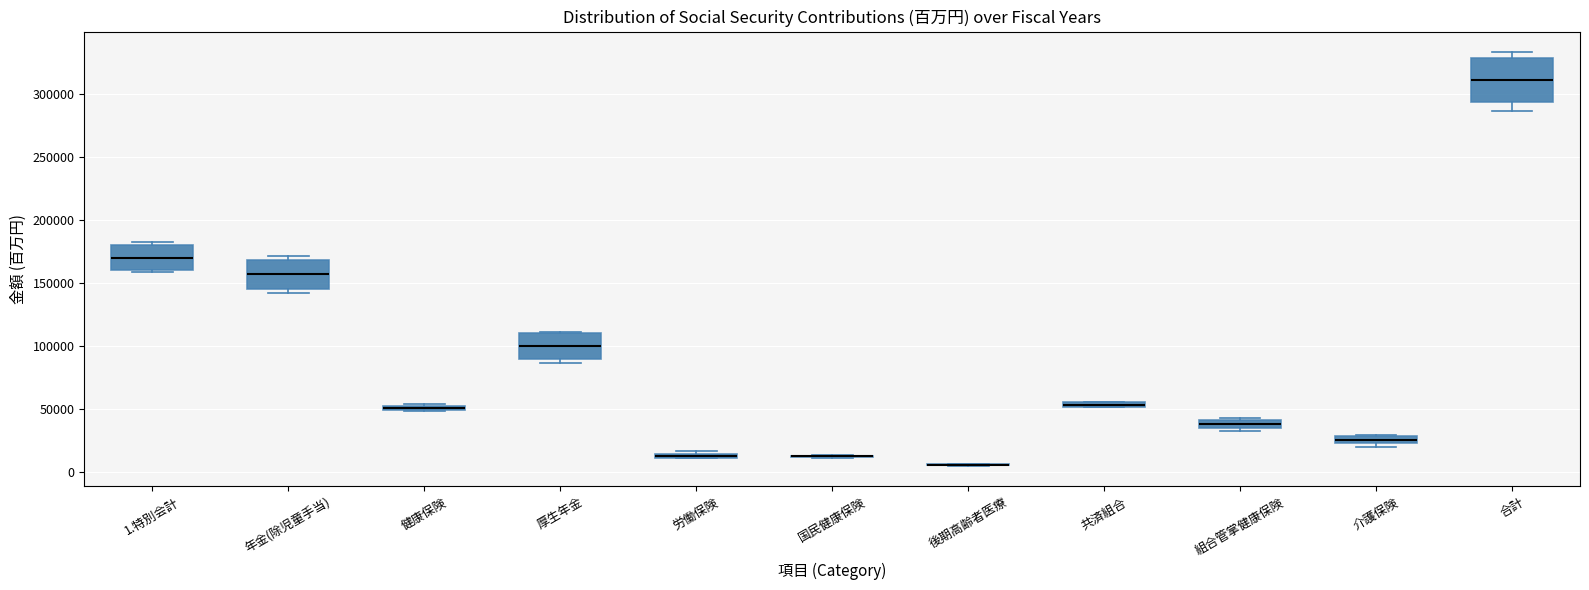

Comparing the boxes themselves (not the whiskers), which one is the tallest?

合計